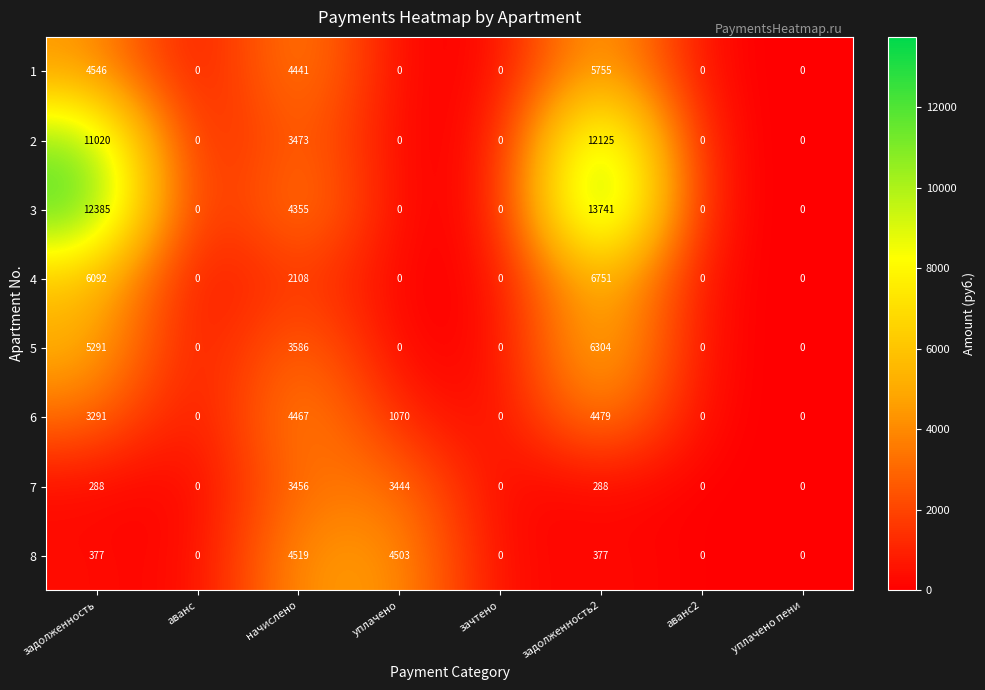

Count the 5 values in the range 0 to 5291.

7